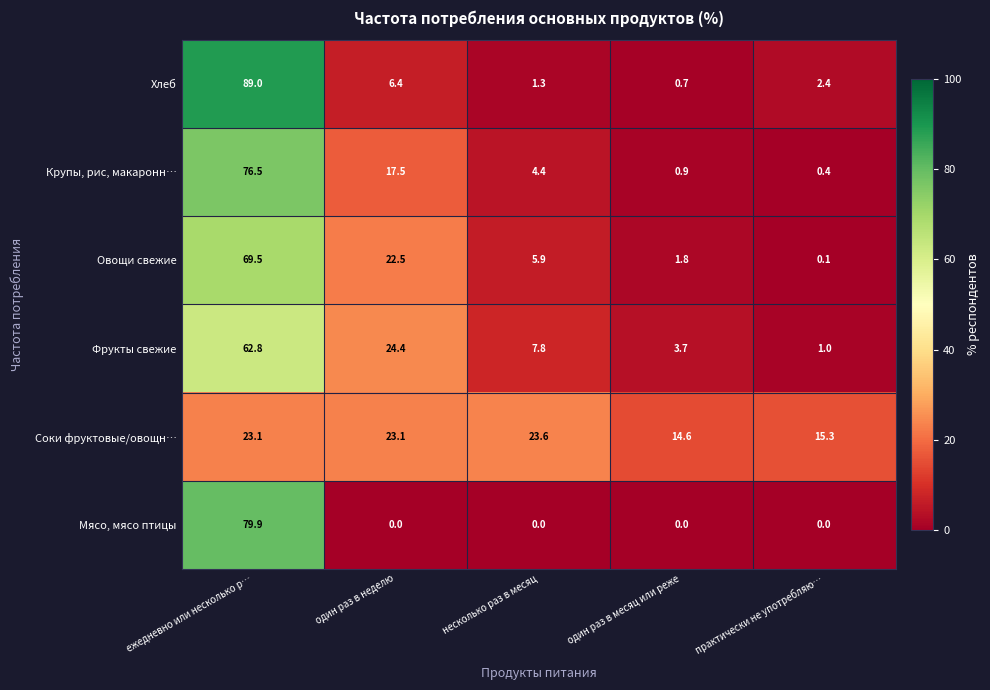

At which category is the sum across all series the highest?

ежедневно или несколько р…